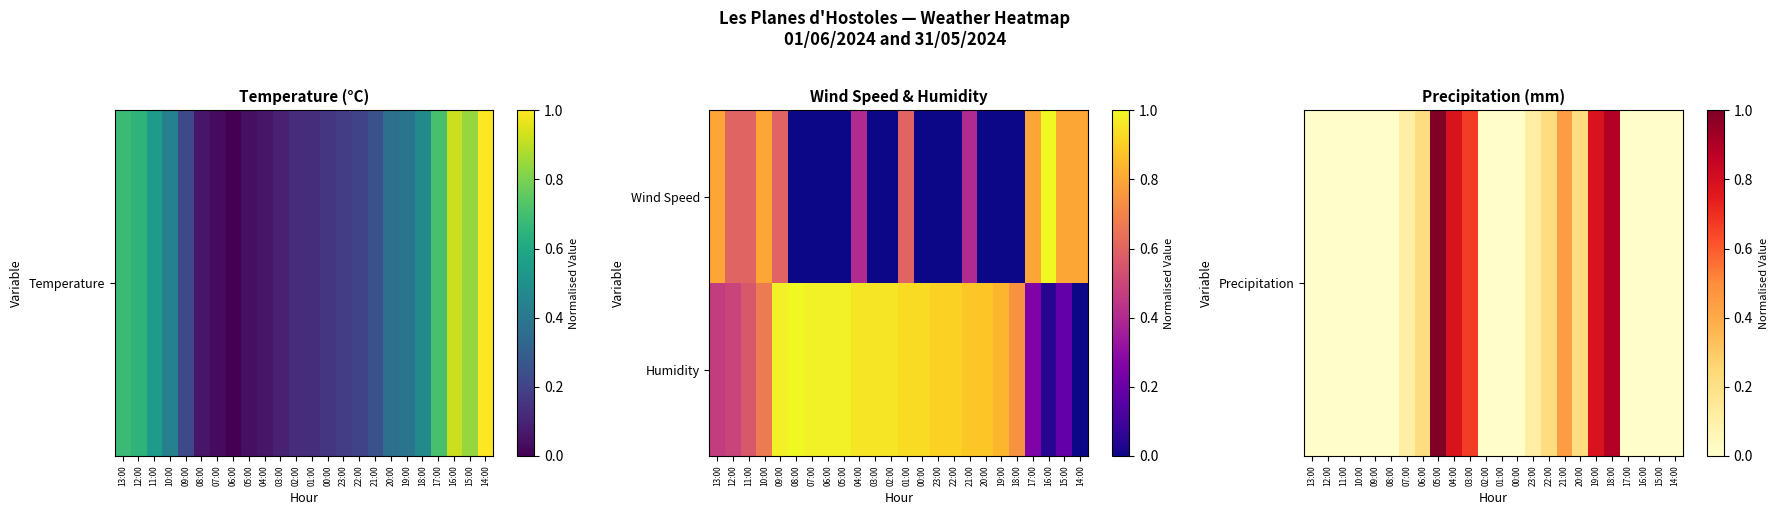

Which category has the highest value across all series?

05:00